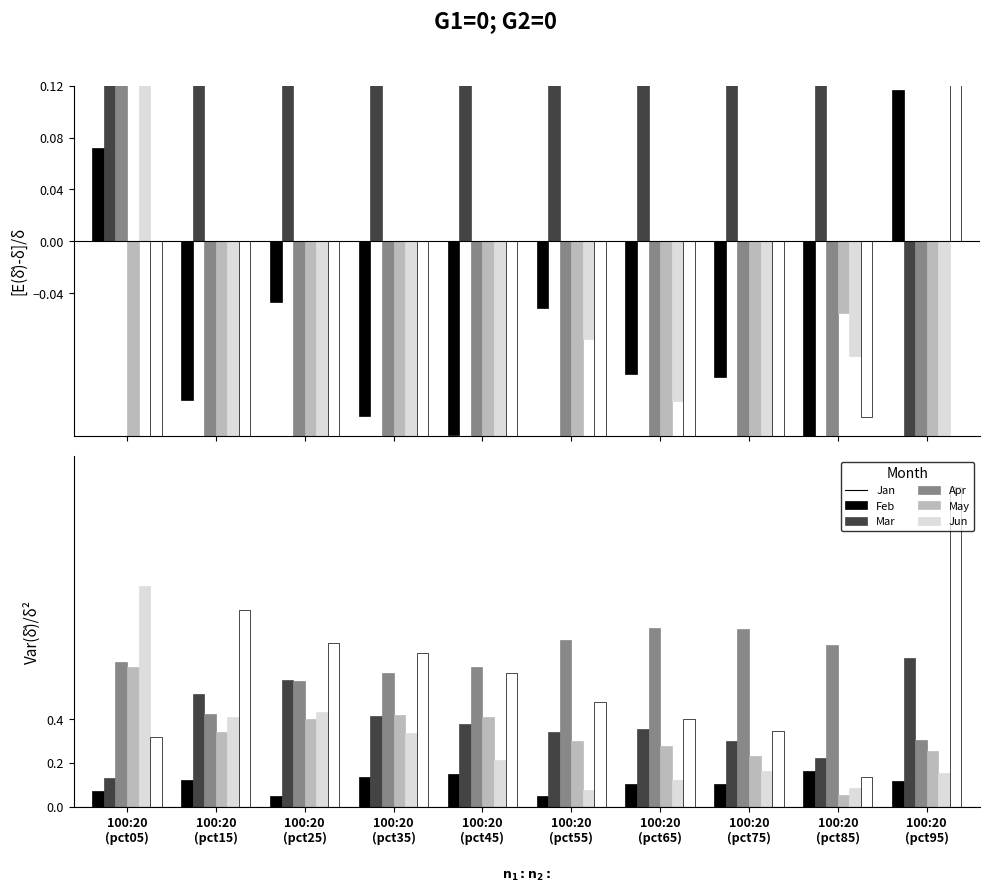

True or false: May has a value of 0.1 at 100:20
(pct55).

True